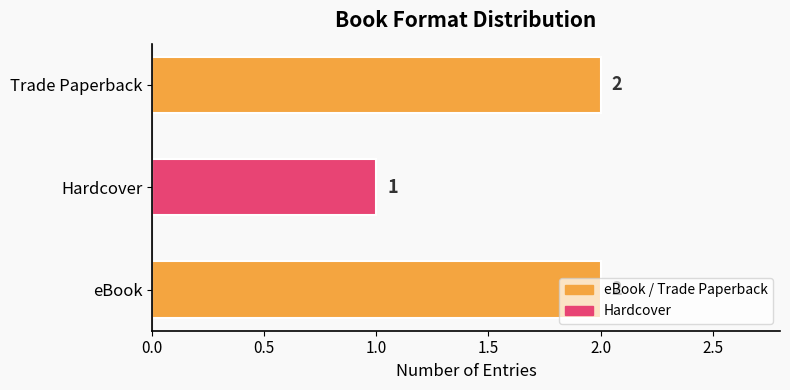

What is the ratio of the value at Hardcover to the value at eBook?

0.5